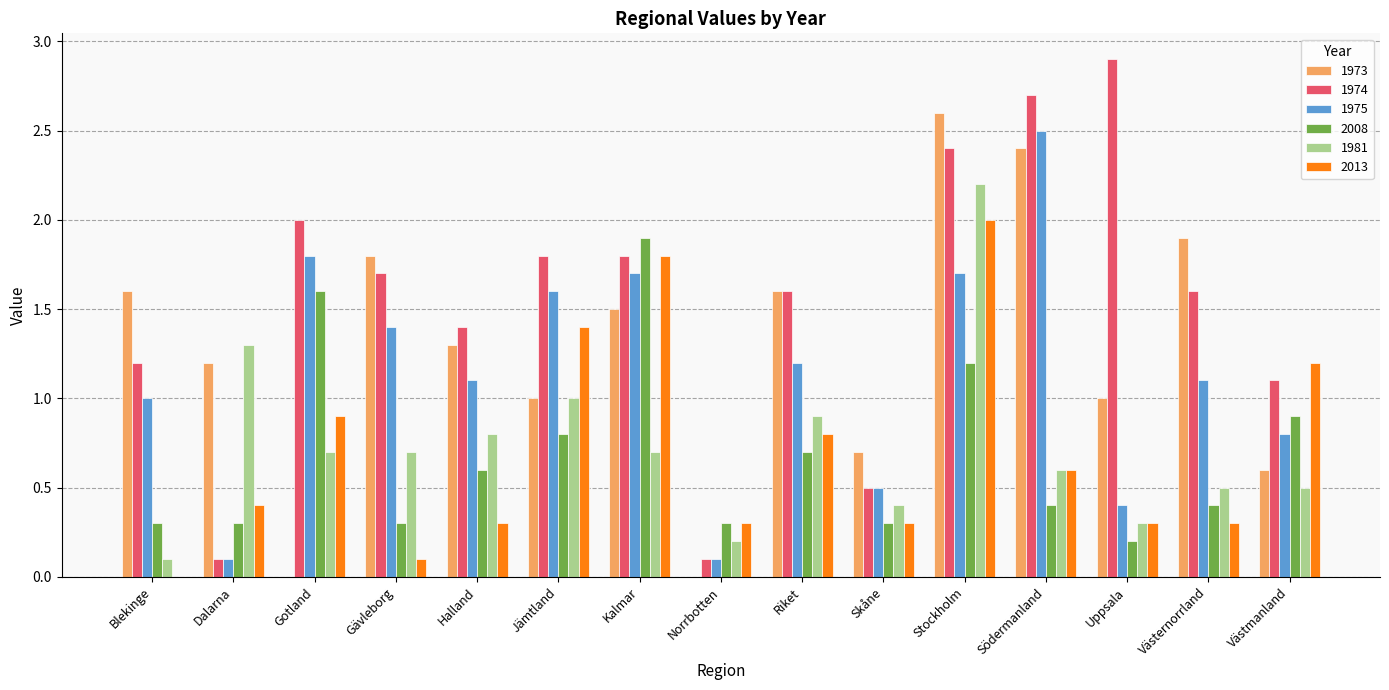

True or false: 1975 has a value of 1.1 at Västernorrland.

True